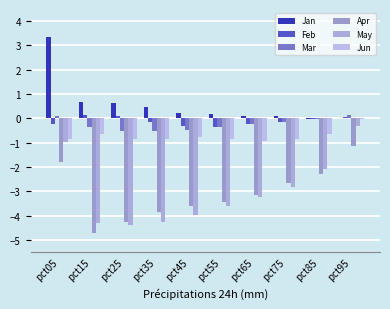

How many data points does each series have?

10